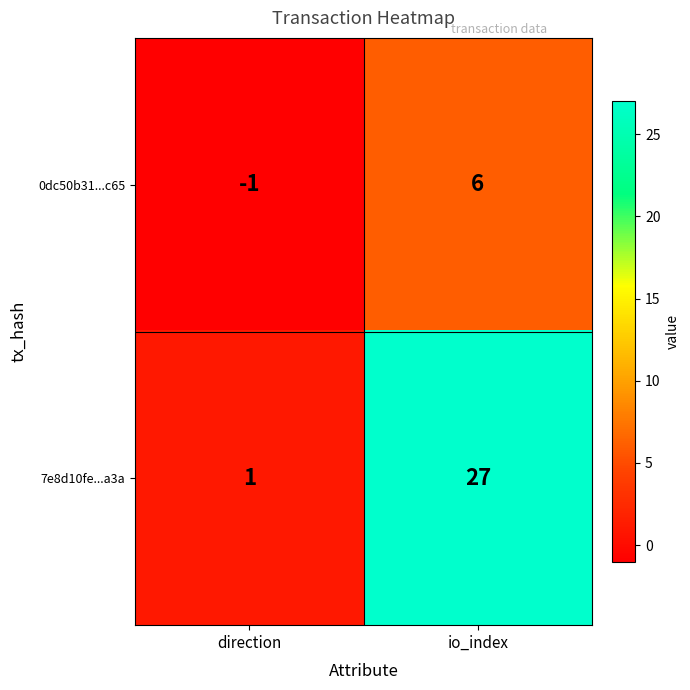

Rank the series at io_index from highest to lowest value.

7e8d10fe...a3a, 0dc50b31...c65